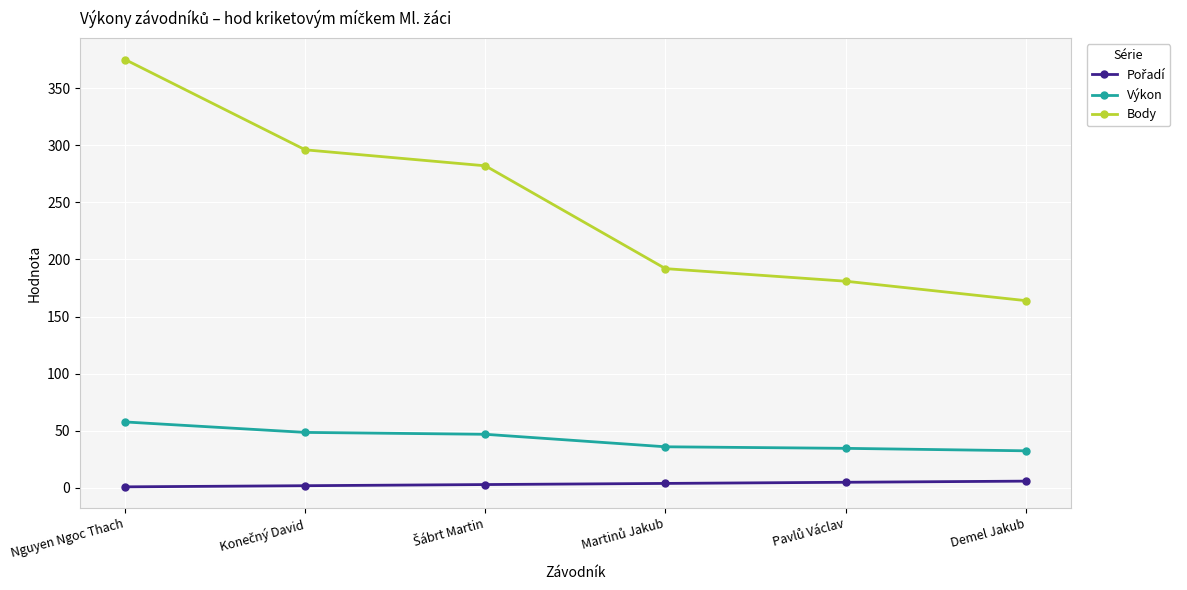

True or false: Body has a value of 375.0 at Nguyen Ngoc Thach.

True